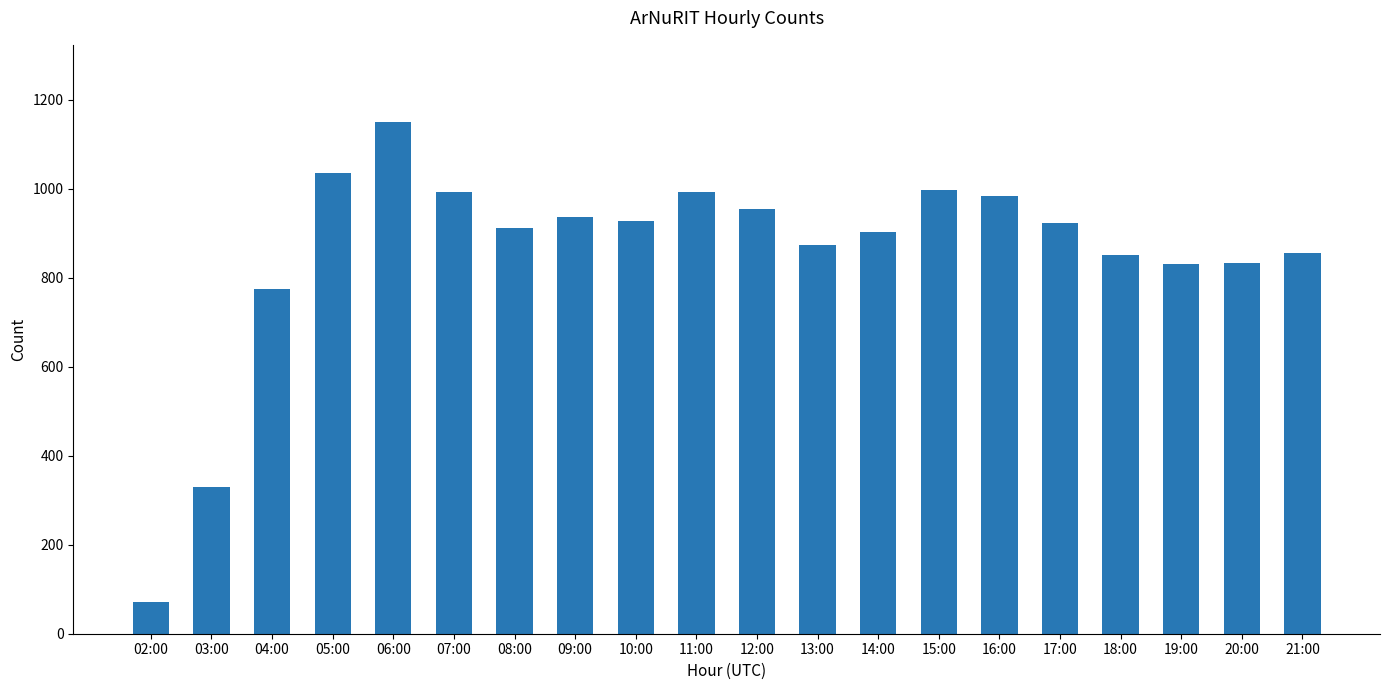

What is the difference between the maximum and second lowest values?

822